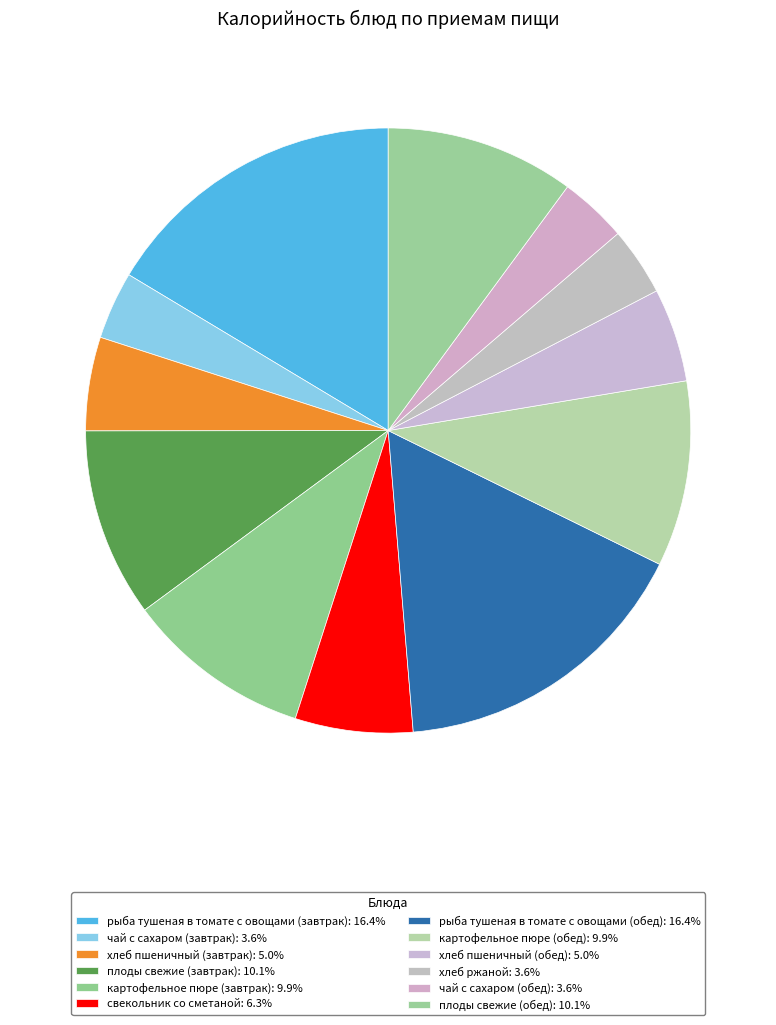

Combined, what portion of the pie is хлеб пшеничный (обед) and хлеб пшеничный (завтрак)?

10.0%